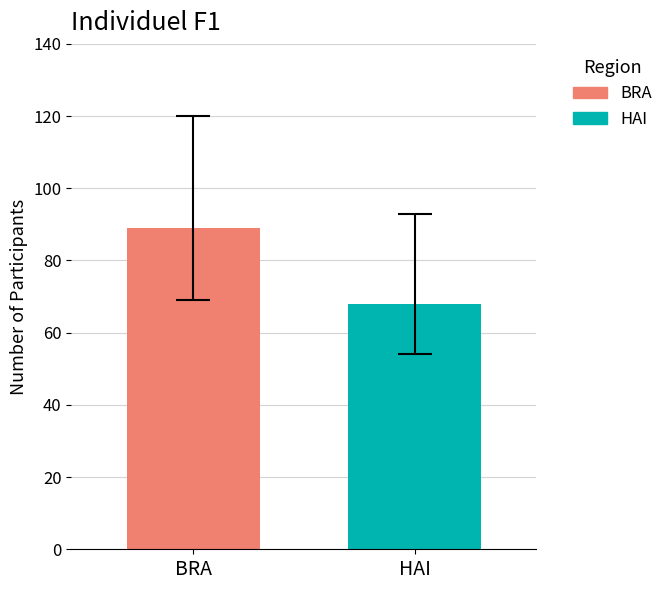

Rank the series by their average value, from lowest to highest.

HAI, BRA